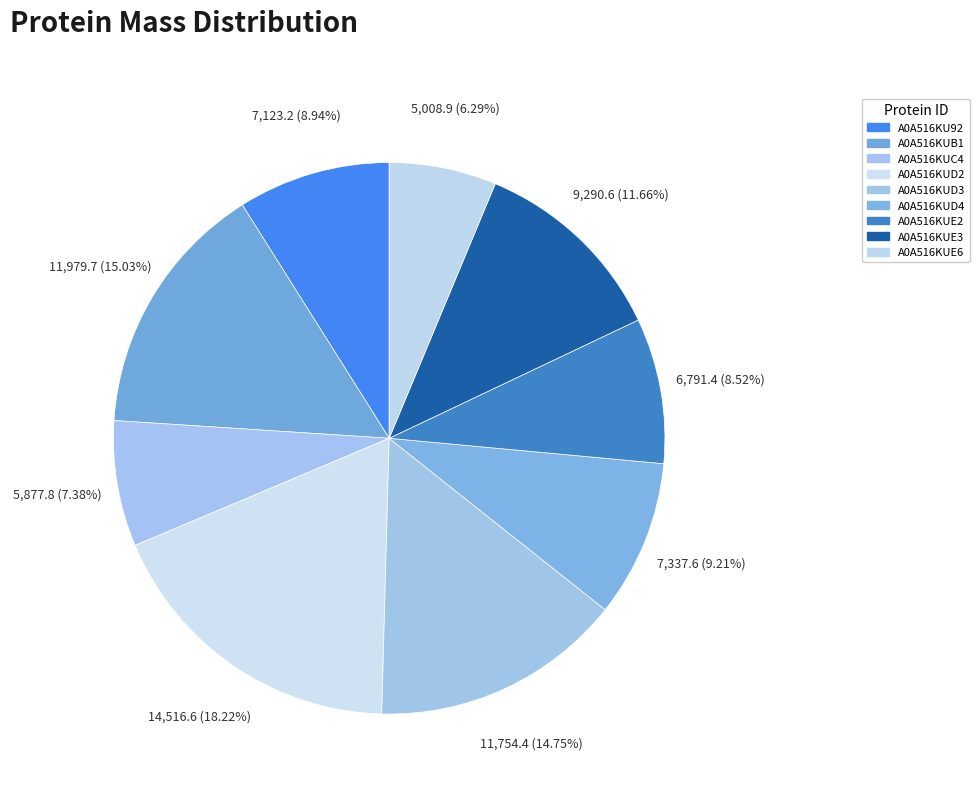

Is A0A516KUE6 the majority of the pie?

No